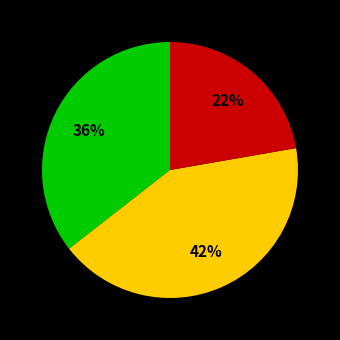

Is there any slice that represents more than half of the pie?

No